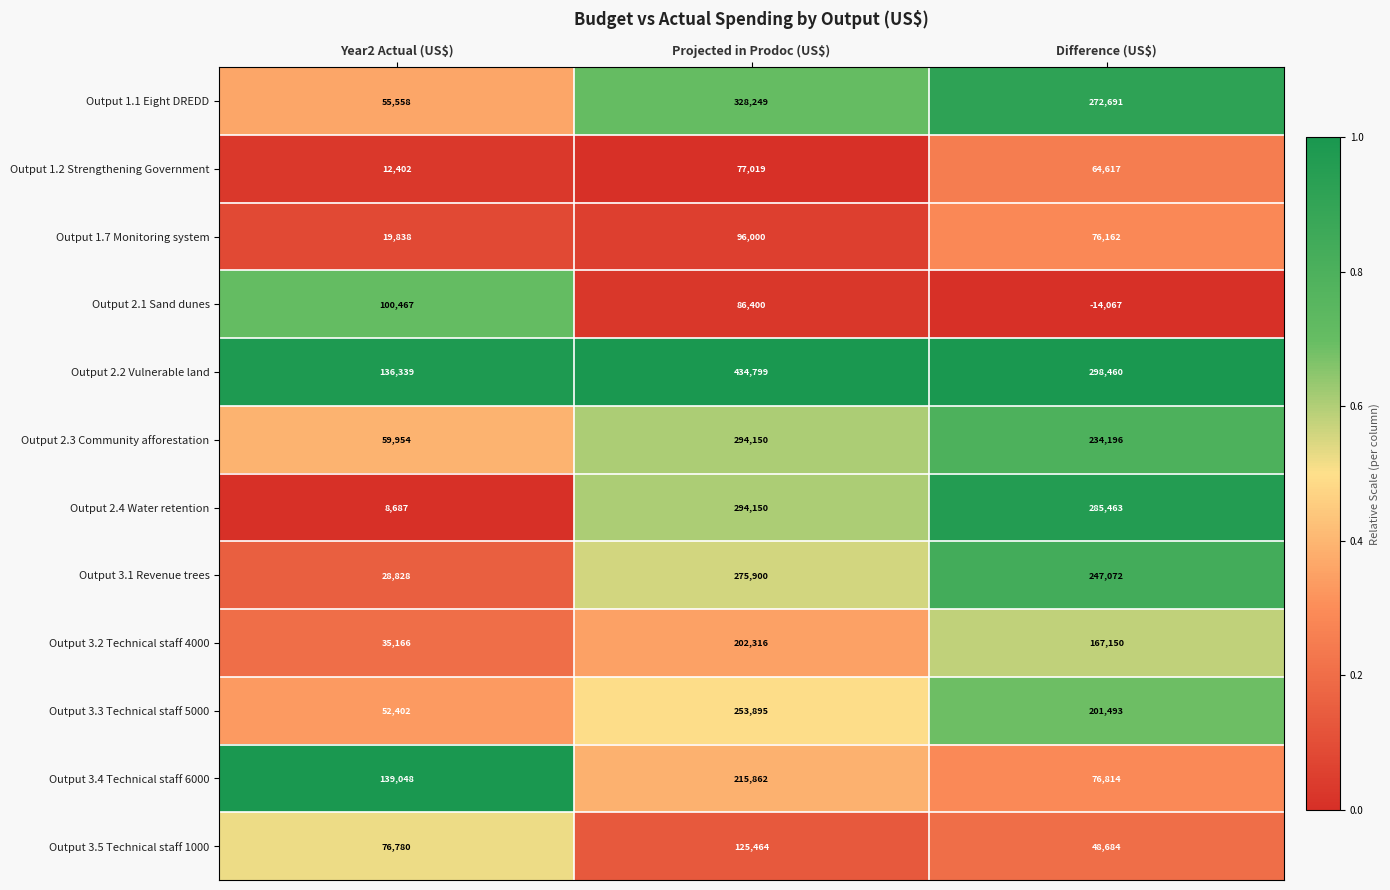

At which label does Output 1.7 Monitoring system reach its minimum?

Year2 Actual (US$)